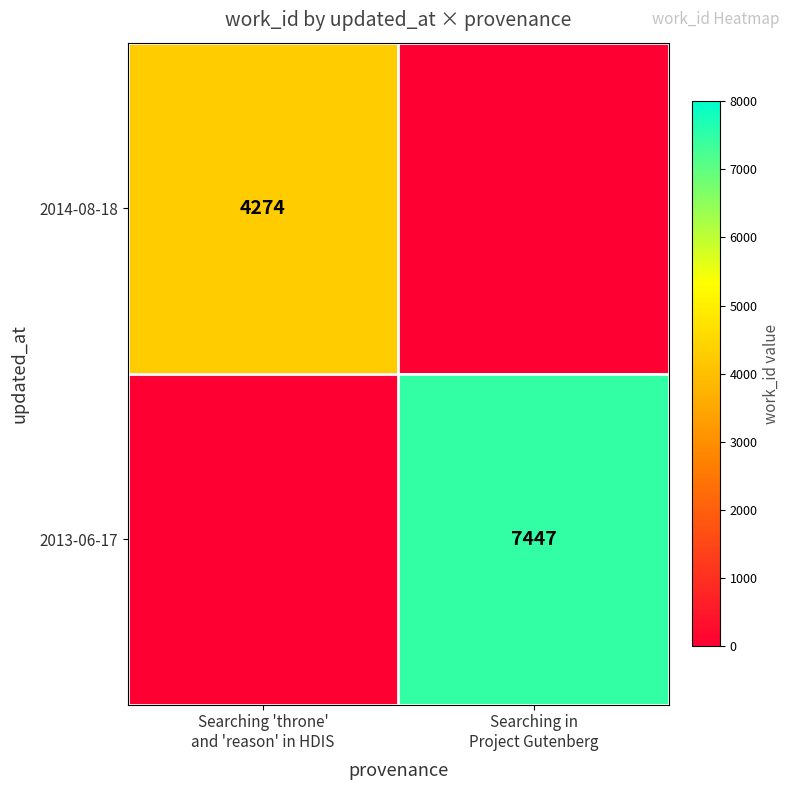

What is the sum of all 2014-08-18 values?

4274